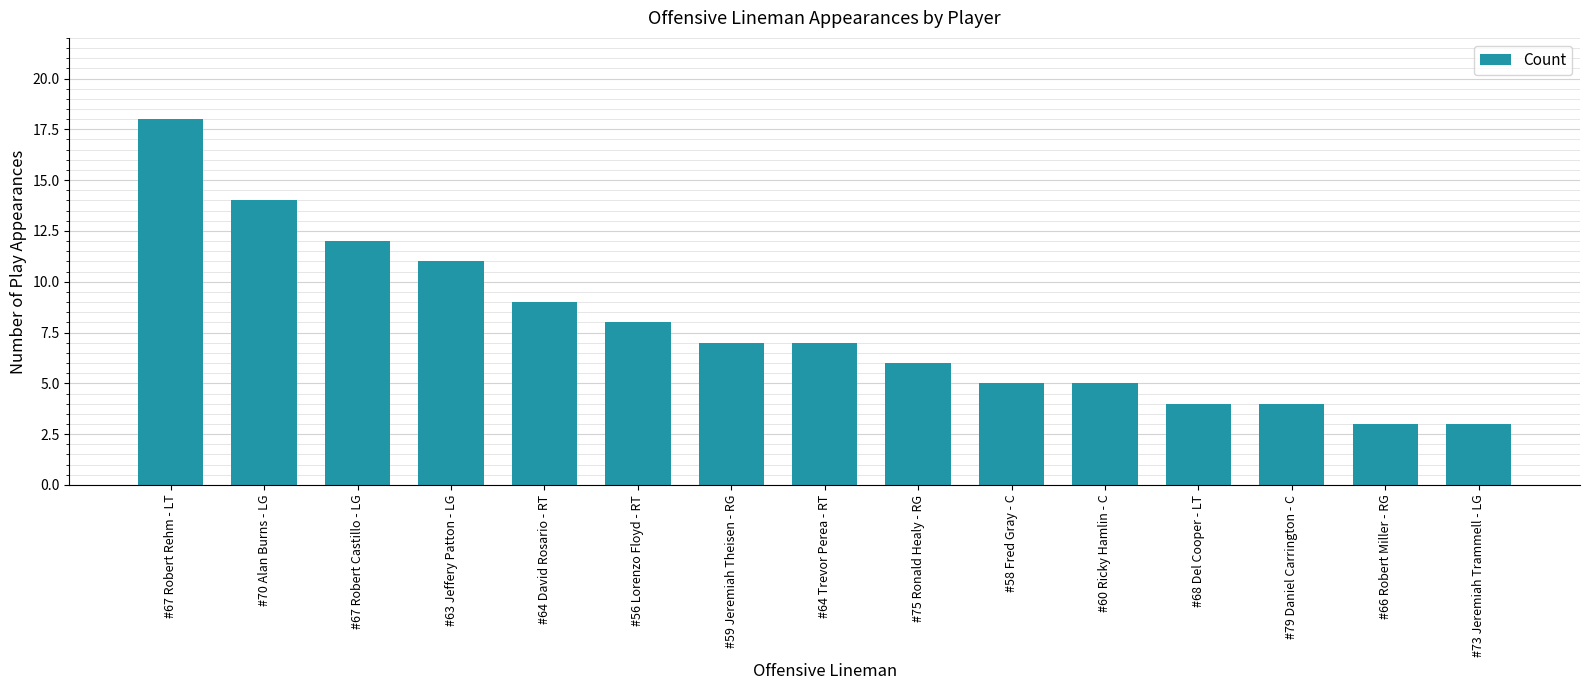

What is the smallest value displayed?

3